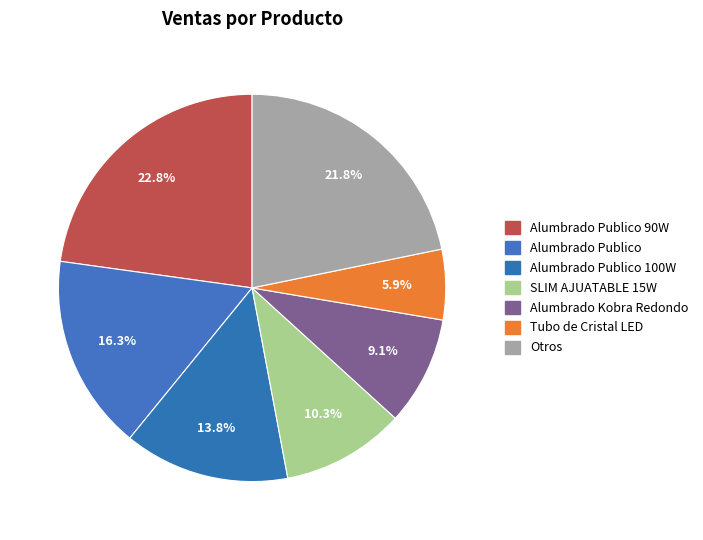

Count the number of slices in the pie.

7